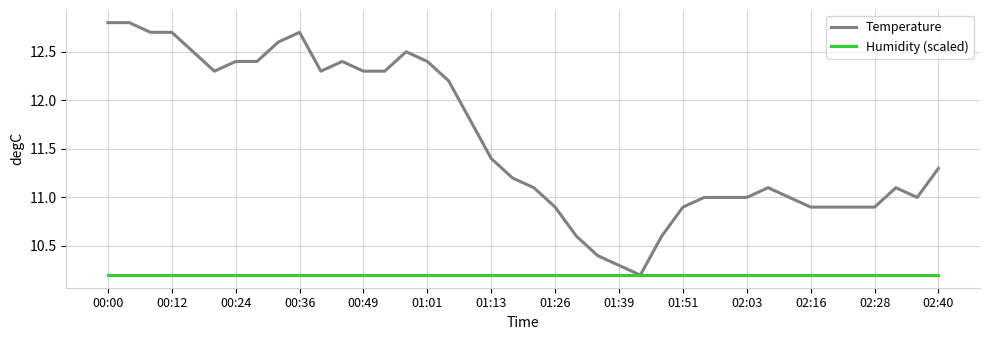

Which series has the largest range (max minus min)?

Temperature